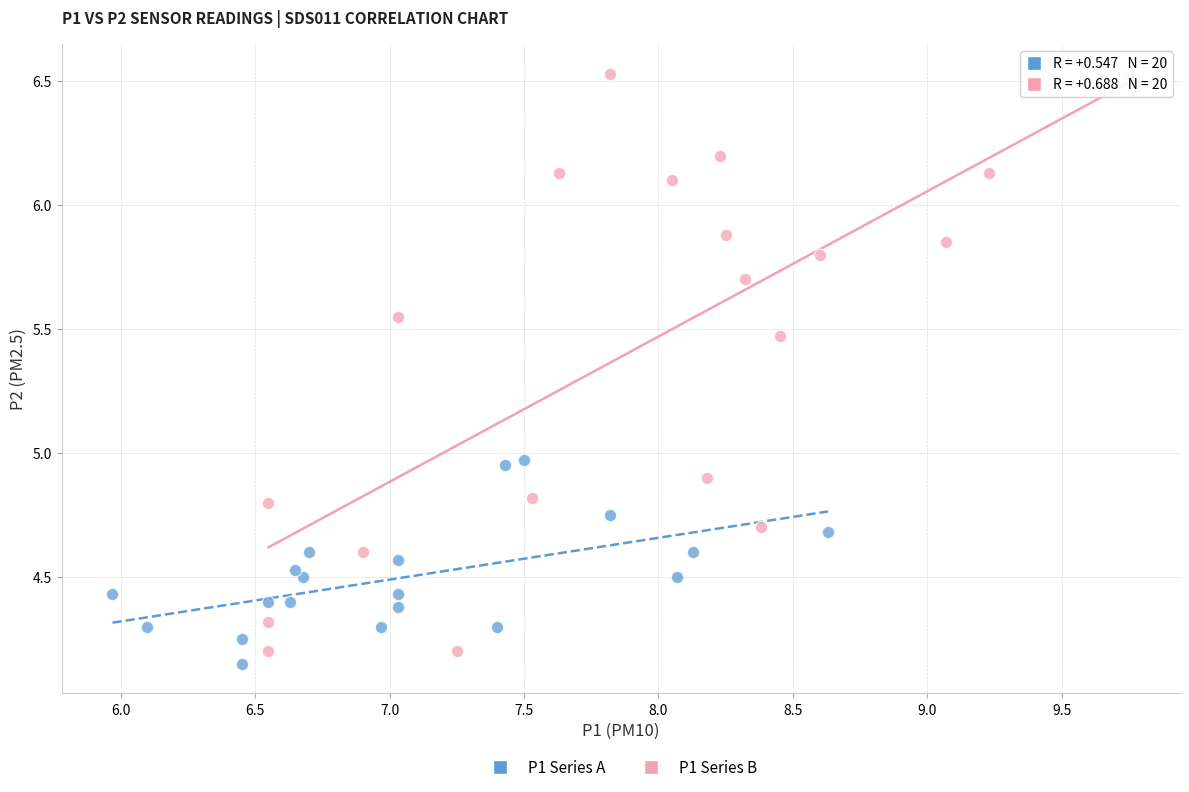

Which series contains the highest Y value?

P1 Series B